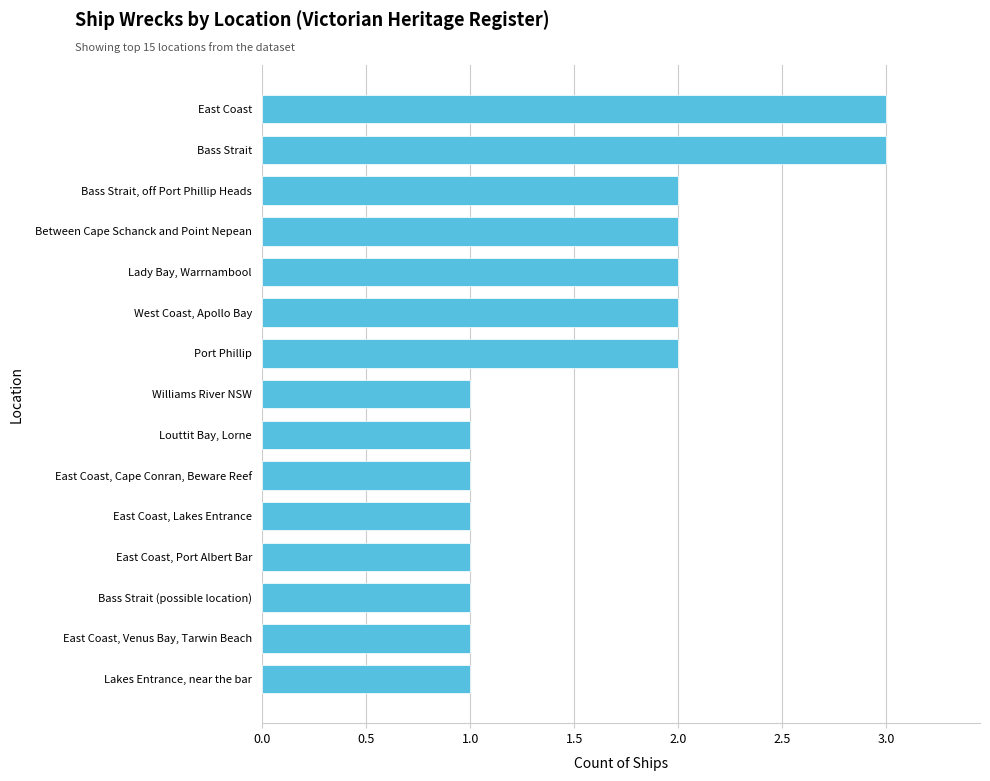

Is it true that the value at West Coast, Apollo Bay is 1?

False